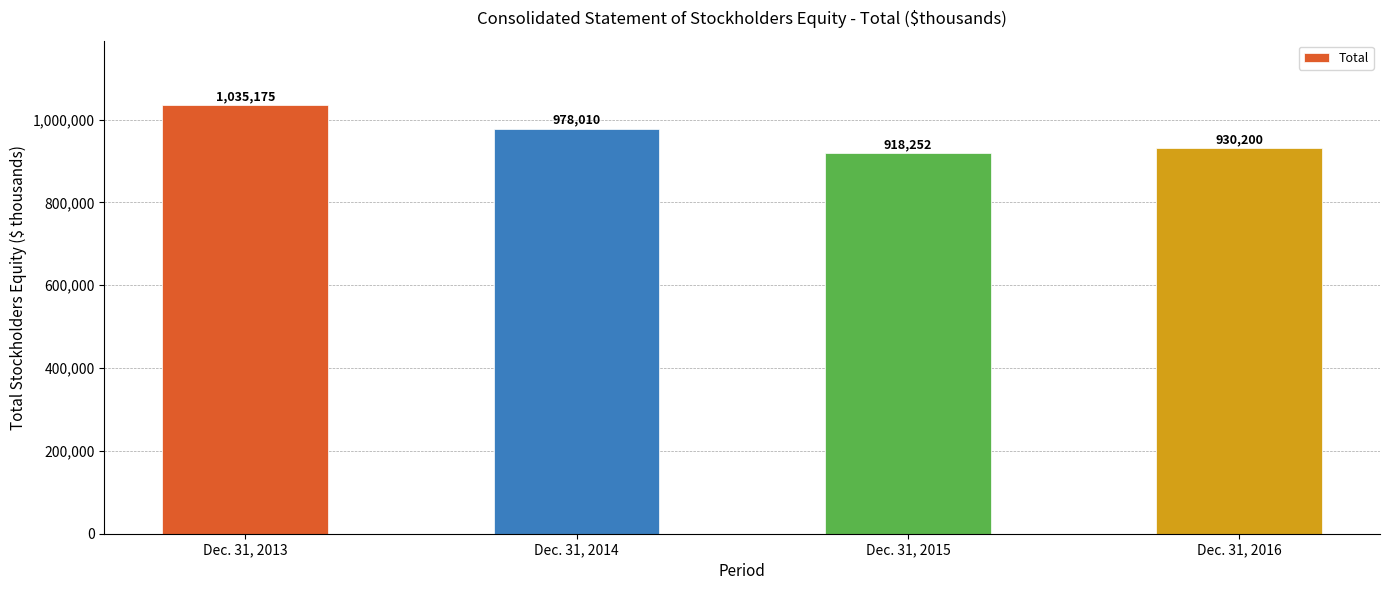

What is the value of the 4th bar from the left?

930200